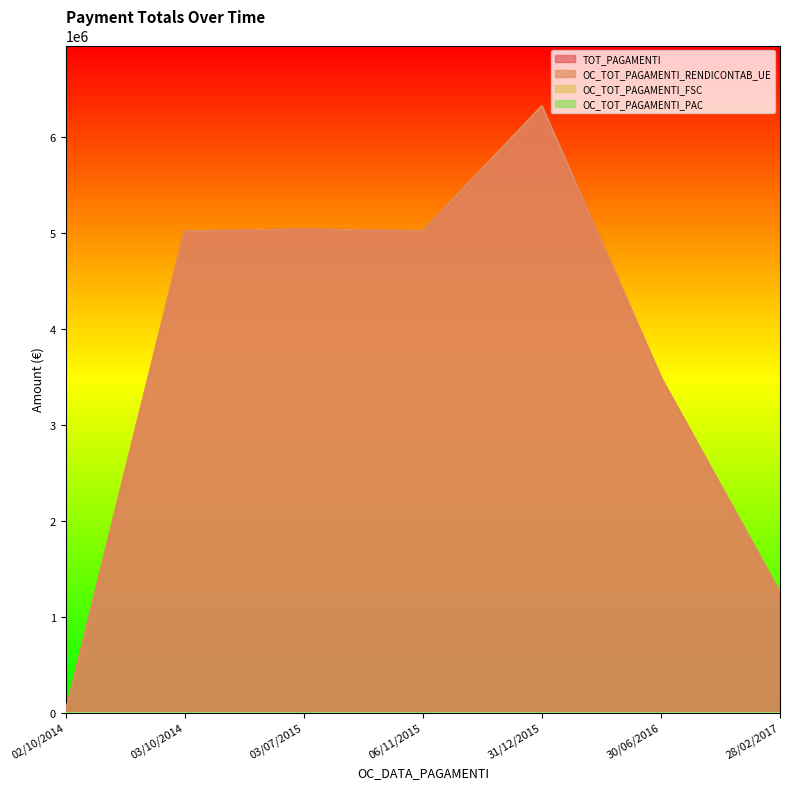

What is the label of the 7th point from the left?

28/02/2017